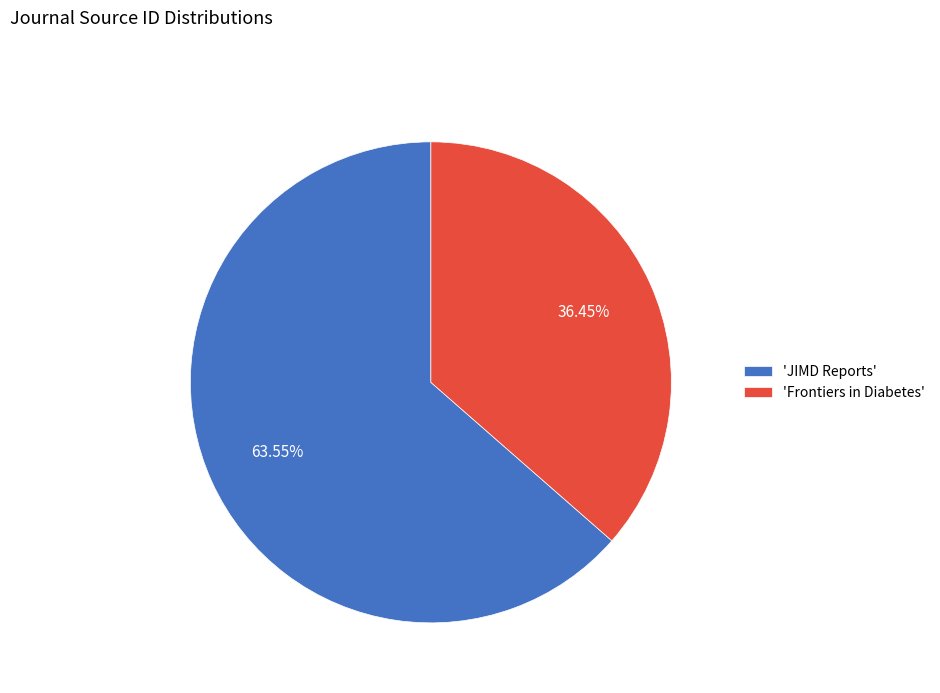

Rank the categories by value from lowest to highest.

'Frontiers in Diabetes', 'JIMD Reports'